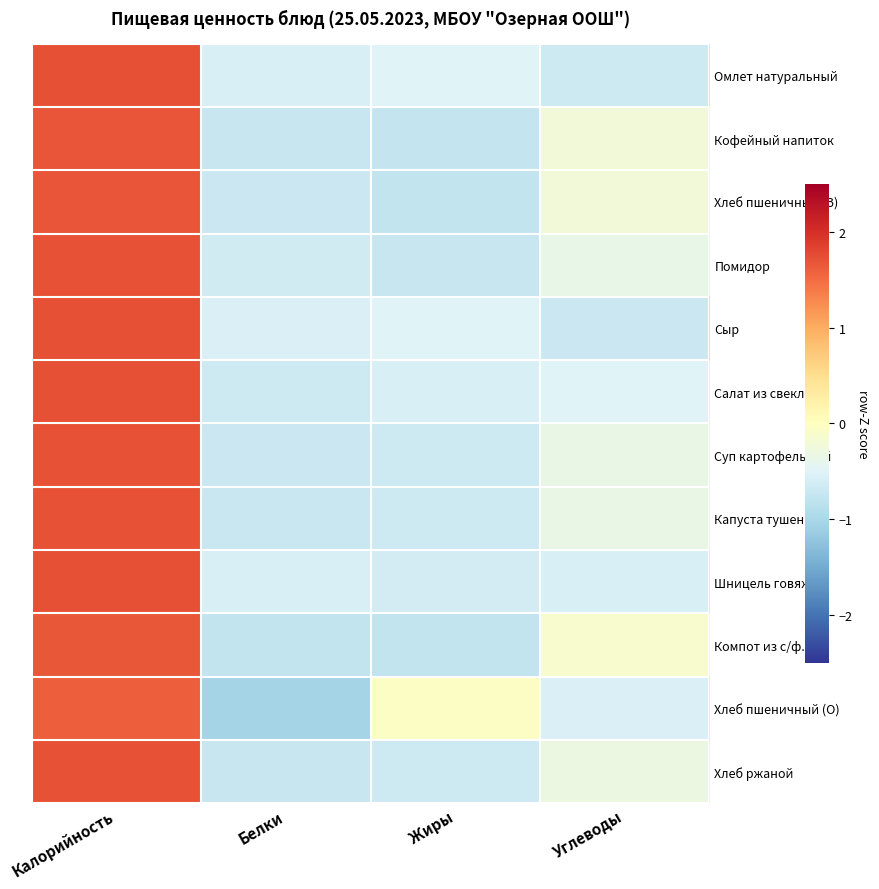

Reading left to right, transcribe all the data shown in this chart.

Омлет натуральный: Калорийность=1.7	Белки=-0.6	Жиры=-0.5	Углеводы=-0.7
Кофейный напиток: Калорийность=1.7	Белки=-0.7	Жиры=-0.7	Углеводы=-0.2
Хлеб пшеничный (З): Калорийность=1.7	Белки=-0.7	Жиры=-0.8	Углеводы=-0.2
Помидор: Калорийность=1.7	Белки=-0.6	Жиры=-0.7	Углеводы=-0.4
Сыр: Калорийность=1.7	Белки=-0.5	Жиры=-0.5	Углеводы=-0.7
Салат из свеклы: Калорийность=1.7	Белки=-0.7	Жиры=-0.6	Углеводы=-0.5
Суп картофельный: Калорийность=1.7	Белки=-0.7	Жиры=-0.7	Углеводы=-0.3
Капуста тушенная: Калорийность=1.7	Белки=-0.7	Жиры=-0.7	Углеводы=-0.3
Шницель говяжий: Калорийность=1.7	Белки=-0.6	Жиры=-0.6	Углеводы=-0.6
Компот из с/ф.: Калорийность=1.7	Белки=-0.8	Жиры=-0.8	Углеводы=-0.1
Хлеб пшеничный (О): Калорийность=1.6	Белки=-1.0	Жиры=-0.0	Углеводы=-0.5
Хлеб ржаной: Калорийность=1.7	Белки=-0.7	Жиры=-0.7	Углеводы=-0.3